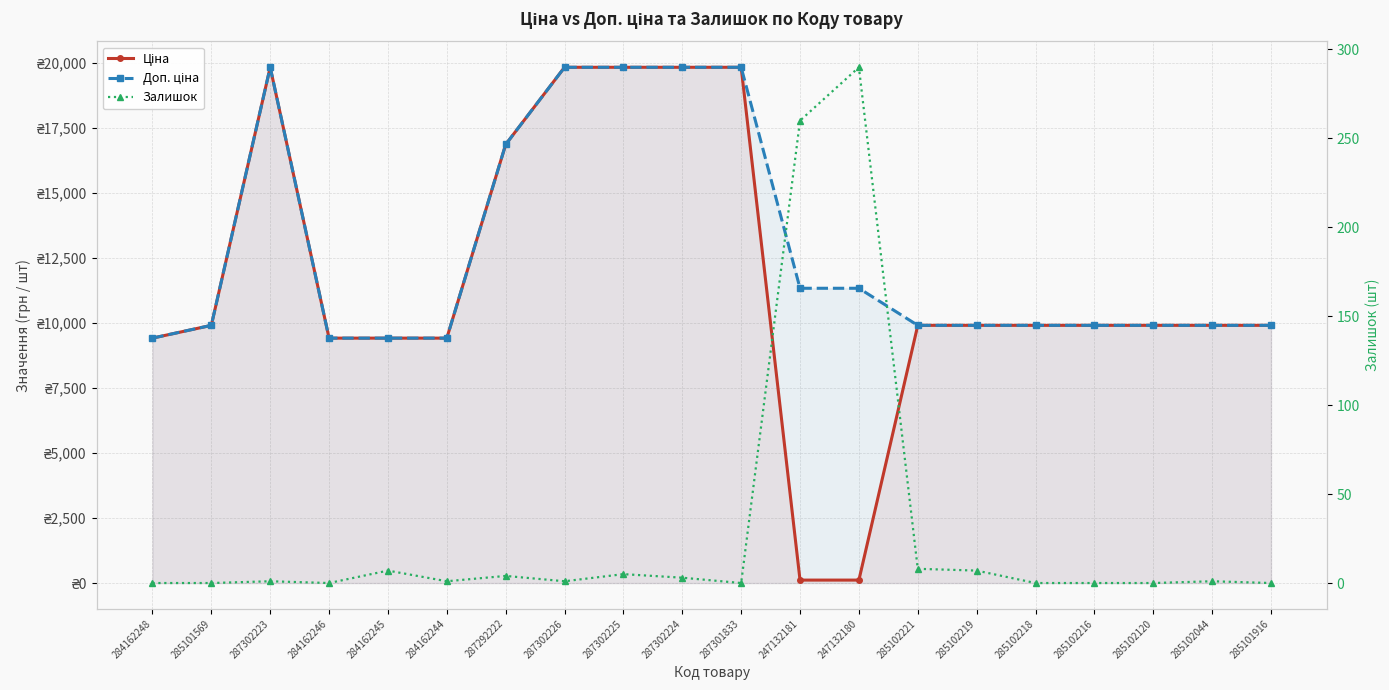

In Ціна, how many points are higher than both neighbors (excluding endpoints)?

1